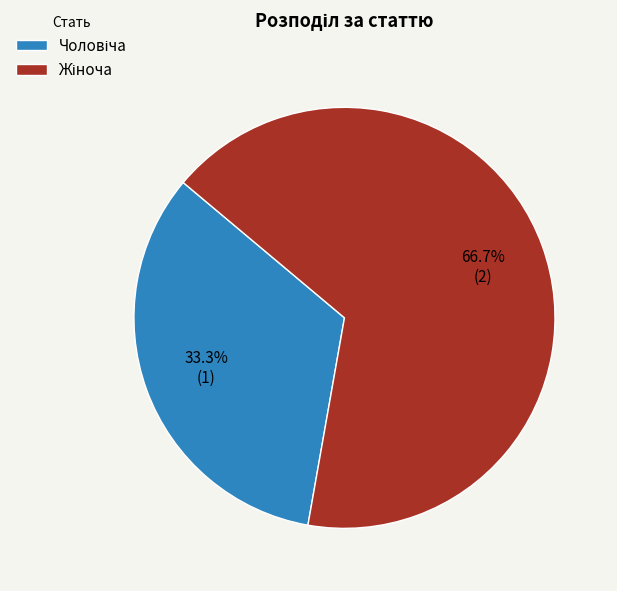

Is there a majority slice in this chart?

Yes